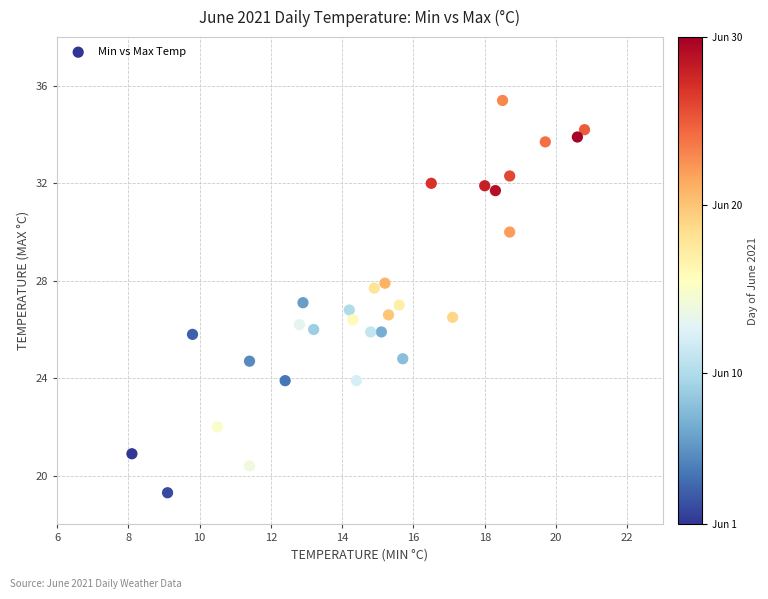

What is the range of Y values (max minus min)?

16.1